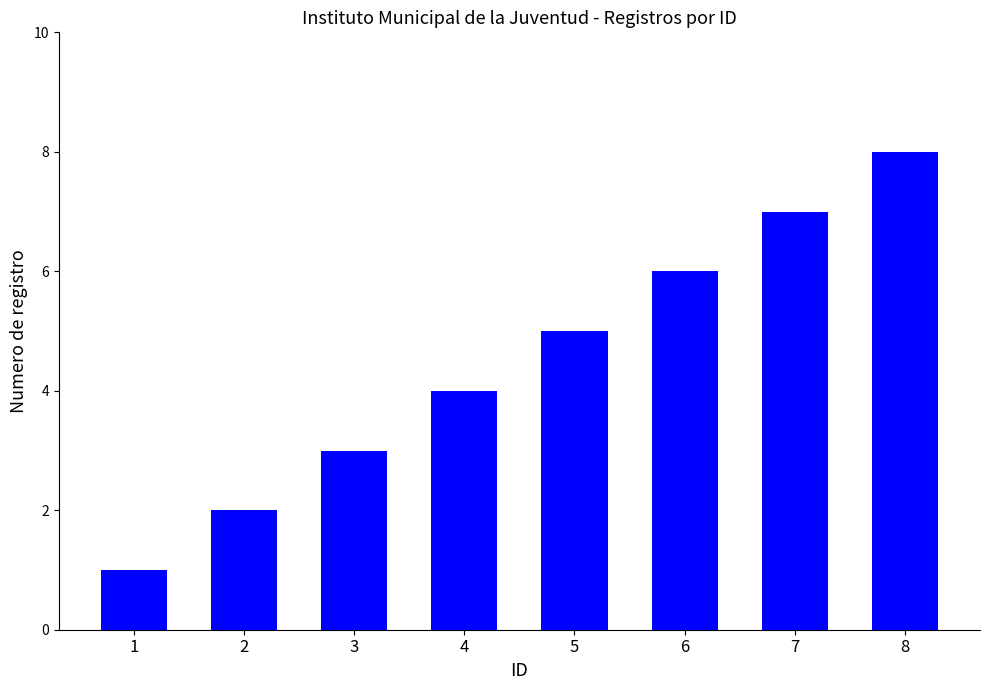

How many distinct data groups are displayed?

1